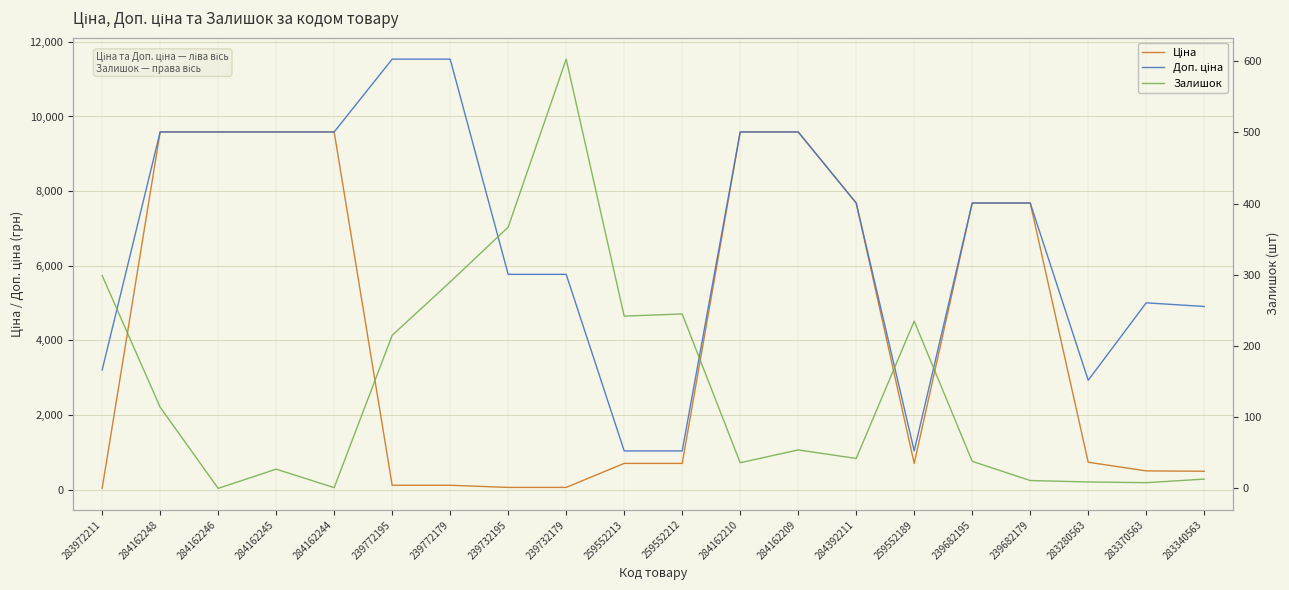

List the labels in order of Залишок value, largest first.

239732179, 239732195, 283972211, 239772179, 259552212, 259552213, 259552189, 239772195, 284162248, 284162209, 284392211, 239682195, 284162210, 284162245, 283340563, 239682179, 283280563, 283370563, 284162244, 284162246